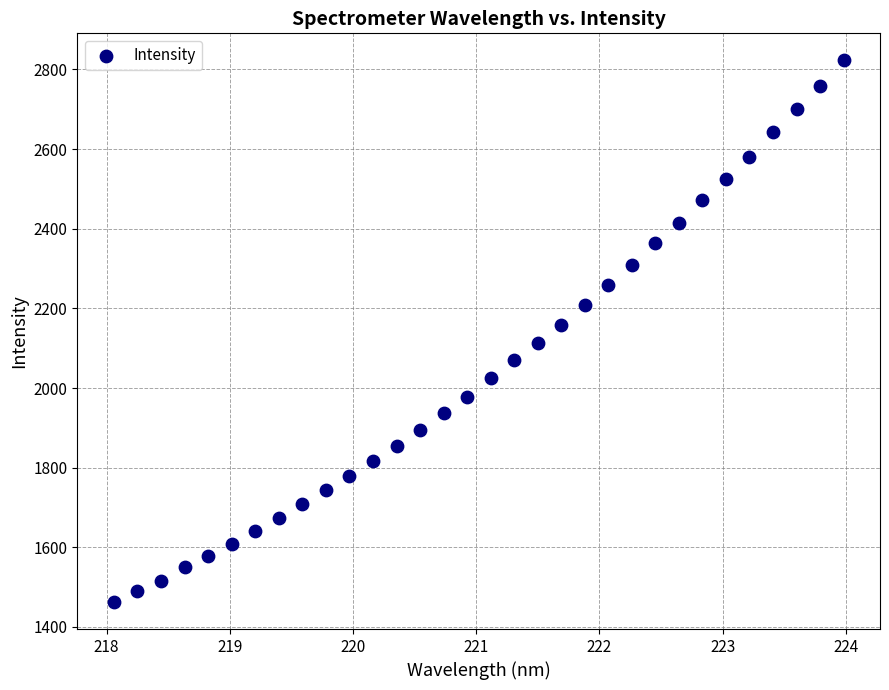

What is the range of X values (max minus min)?

5.9